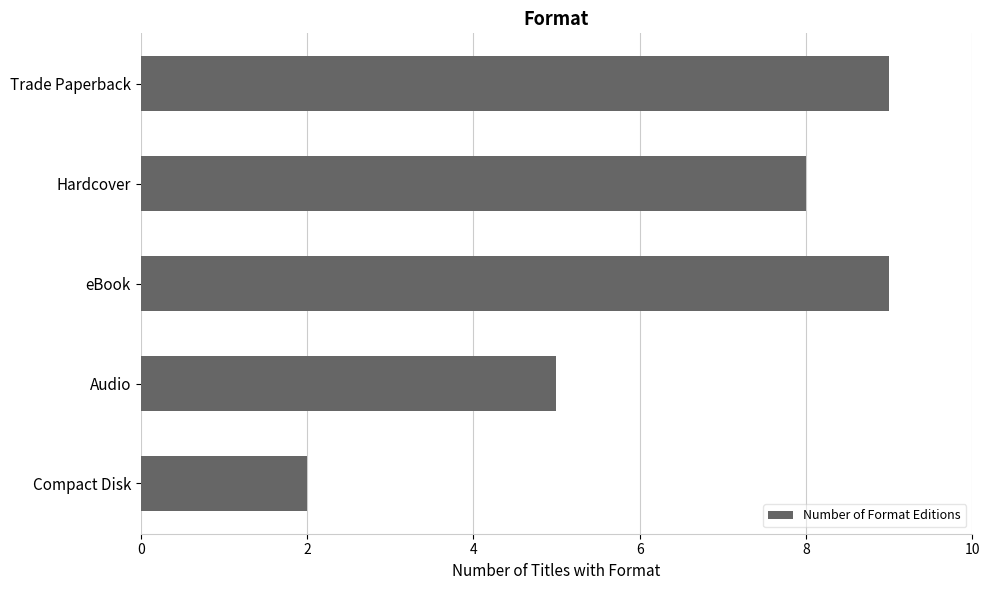

What is the sum of the values at Trade Paperback and Compact Disk?

11